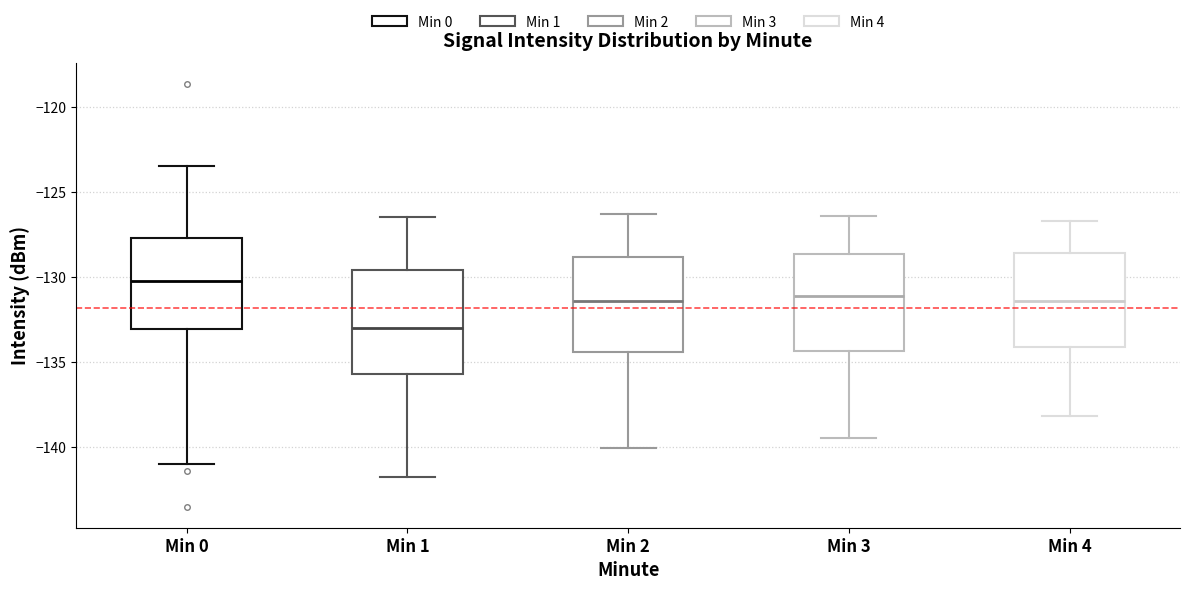

Reading left to right, transcribe this box plot: for each box, give where its median line is, the range the box spans, and where its two whiskers end, as read against the y-axis. The values are not printed on the chart, so give them approximately, as read against the axis.

Min 0: median -130.0, box -133.0 to -127.5, whiskers -141.0 to -123.5
Min 1: median -133.0, box -135.5 to -129.5, whiskers -141.5 to -126.5
Min 2: median -131.5, box -134.5 to -129.0, whiskers -140.0 to -126.5
Min 3: median -131.0, box -134.5 to -128.5, whiskers -139.5 to -126.5
Min 4: median -131.5, box -134.0 to -128.5, whiskers -138.0 to -126.5